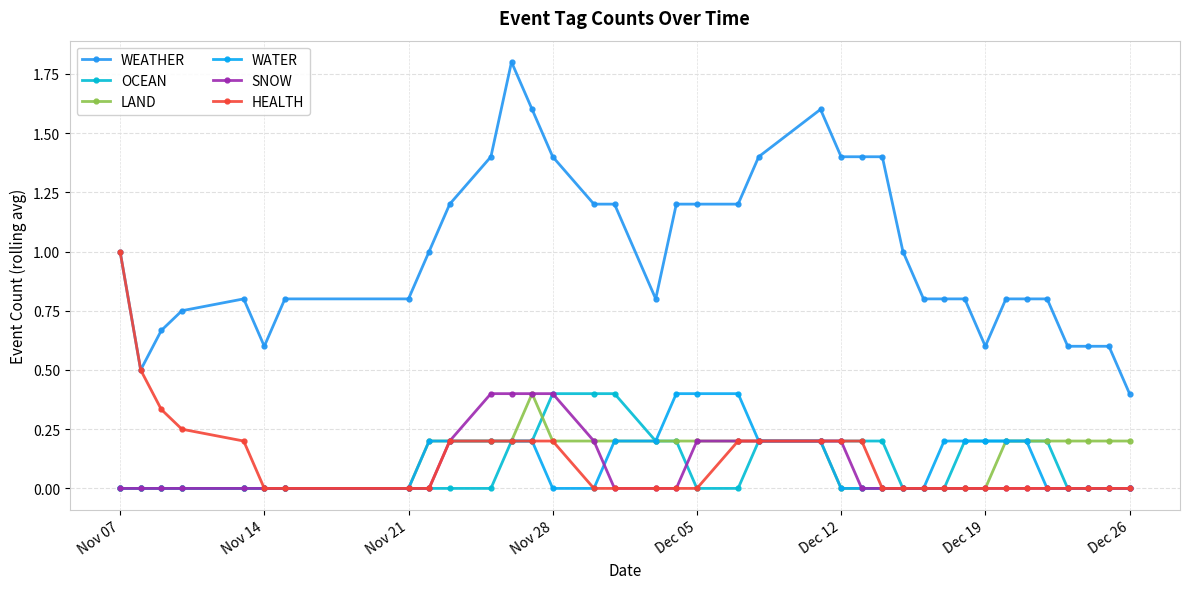

Does the chart have visible grid lines?

Yes